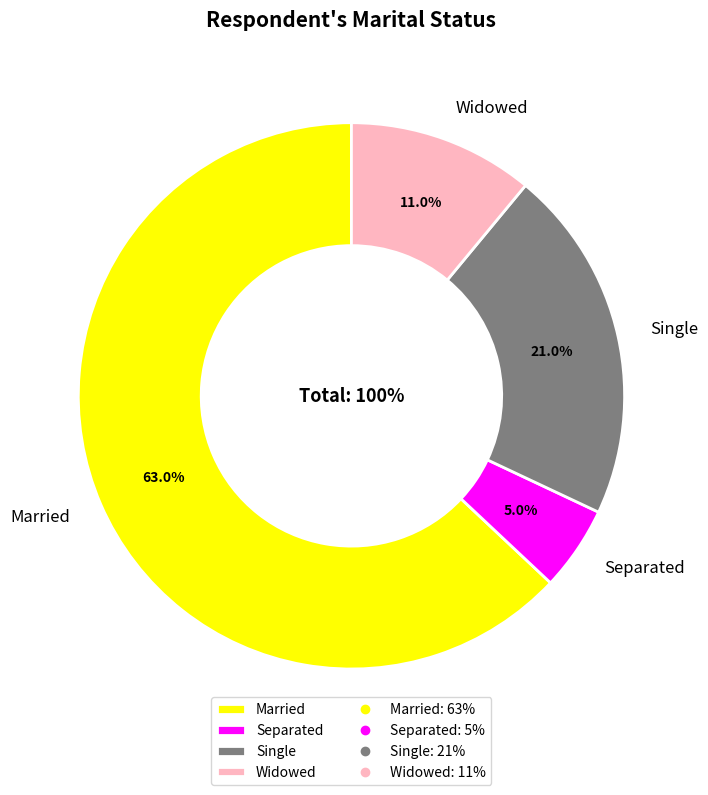

Count the number of slices in the pie.

5